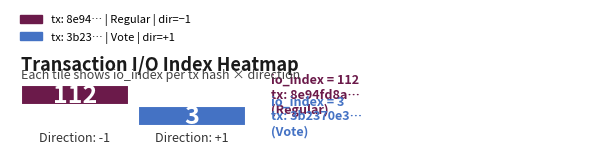

Which series has the widest spread of values?

8e94fd8a72d6335ac86c460e79abf4d2dfff6aa